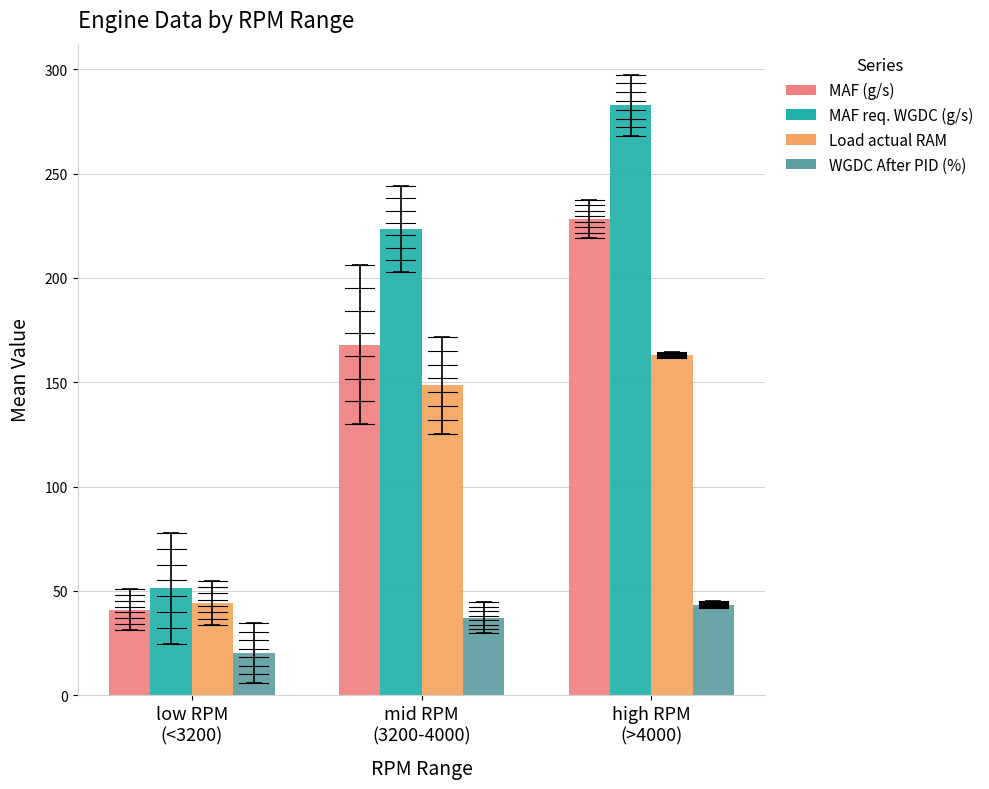

Which series has the largest total across all categories?

MAF req. WGDC (g/s)